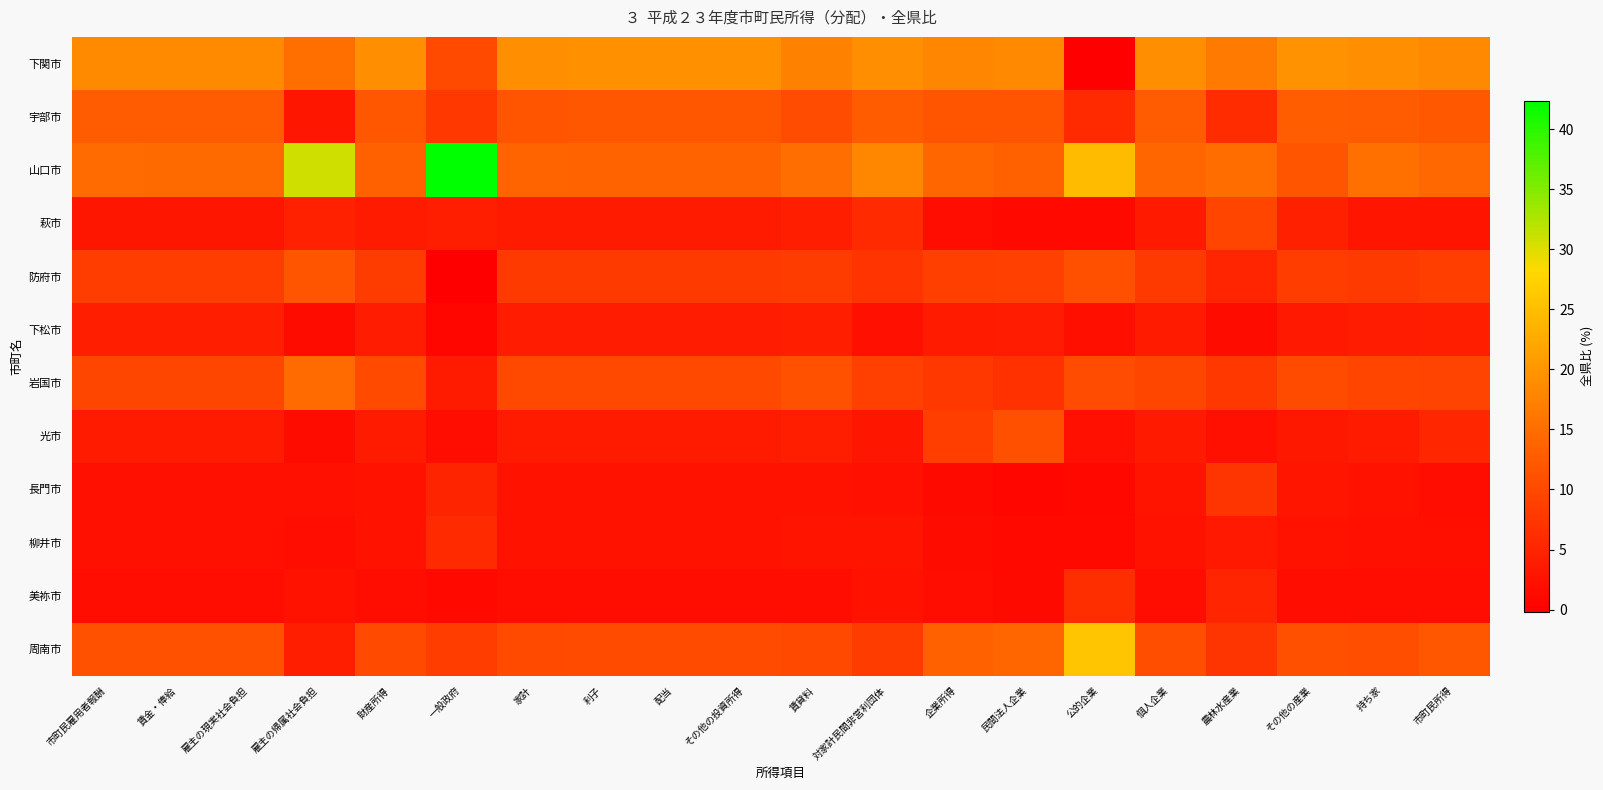

Reading left to right, extract all data points from this chart.

下関市: 市町民雇用者報酬=18.4	賃金・俸給=18.5	雇主の現実社会負担=18.4	雇主の帰属社会負担=15.2	財産所得=19.2	一般政府=10.2	家計=19.0	利子=19.3	配当=19.3	その他の投資所得=19.3	賃貸料=17.3	対家計民間非営利団体=19.1	企業所得=18.0	民間法人企業=18.4	公的企業=-0.2	個人企業=19.0	農林水産業=16.6	その他の産業=19.4	持ち家=18.9	市町民所得=18.4
宇部市: 市町民雇用者報酬=12.5	賃金・俸給=12.6	雇主の現実社会負担=12.6	雇主の帰属社会負担=3.1	財産所得=11.9	一般政府=7.6	家計=11.8	利子=12.0	配当=12.0	その他の投資所得=12.0	賃貸料=10.6	対家計民間非営利団体=12.7	企業所得=11.6	民間法人企業=11.5	公的企業=5.7	個人企業=12.5	農林水産業=6.1	その他の産業=12.9	持ち家=12.5	市町民所得=12.2
山口市: 市町民雇用者報酬=14.6	賃金・俸給=14.5	雇主の現実社会負担=14.5	雇主の帰属社会負担=30.7	財産所得=13.2	一般政府=42.4	家計=13.8	利子=13.6	配当=13.6	その他の投資所得=13.6	賃貸料=15.0	対家計民間非営利団体=18.2	企業所得=14.0	民間法人企業=13.4	公的企業=24.5	個人企業=14.1	農林水産業=14.9	その他の産業=11.6	持ち家=15.3	市町民所得=14.4
萩市: 市町民雇用者報酬=3.0	賃金・俸給=3.0	雇主の現実社会負担=3.0	雇主の帰属社会負担=4.6	財産所得=3.8	一般政府=4.2	家計=3.8	利子=3.7	配当=3.7	その他の投資所得=3.7	賃貸料=4.3	対家計民間非営利団体=5.7	企業所得=1.8	民間法人企業=1.1	公的企業=1.2	個人企業=3.5	農林水産業=9.5	その他の産業=4.3	持ち家=2.9	市町民所得=2.7
防府市: 市町民雇用者報酬=8.4	賃金・俸給=8.4	雇主の現実社会負担=8.4	雇主の帰属社会負担=11.5	財産所得=8.3	一般政府=-0.1	家計=8.1	利子=8.1	配当=8.1	その他の投資所得=8.1	賃貸料=8.1	対家計民間非営利団体=7.2	企業所得=8.7	民間法人企業=8.9	公的企業=11.0	個人企業=8.1	農林水産業=5.1	その他の産業=8.4	持ち家=8.1	市町民所得=8.5
下松市: 市町民雇用者報酬=4.2	賃金・俸給=4.2	雇主の現実社会負担=4.2	雇主の帰属社会負担=1.5	財産所得=3.9	一般政府=0.9	家計=3.9	利子=3.8	配当=3.8	その他の投資所得=3.8	賃貸料=4.3	対家計民間非営利団体=2.2	企業所得=3.8	民間法人企業=3.9	公的企業=2.0	個人企業=3.7	農林水産業=1.6	その他の産業=3.5	持ち家=4.0	市町民所得=4.1
岩国市: 市町民雇用者報酬=9.8	賃金・俸給=9.7	雇主の現実社会負担=9.7	雇主の帰属社会負担=14.8	財産所得=10.2	一般政府=3.8	家計=10.1	利子=9.9	配当=9.9	その他の投資所得=9.9	賃貸料=11.2	対家計民間非営利団体=8.9	企業所得=7.8	民間法人企業=6.8	公的企業=10.5	個人企業=9.8	農林水産業=7.7	その他の産業=10.4	持ち家=9.5	市町民所得=9.2
光市: 市町民雇用者報酬=3.8	賃金・俸給=3.8	雇主の現実社会負担=3.8	雇主の帰属社会負担=1.6	財産所得=3.8	一般政府=1.9	家計=3.7	利子=3.7	配当=3.7	その他の投資所得=3.7	賃貸料=4.1	対家計民間非営利団体=3.1	企業所得=8.6	民間法人企業=11.1	公的企業=2.2	個人企業=3.5	農林水産業=2.2	その他の産業=3.2	持ち家=3.7	市町民所得=5.1
長門市: 市町民雇用者報酬=2.2	賃金・俸給=2.2	雇主の現実社会負担=2.2	雇主の帰属社会負担=2.3	財産所得=2.5	一般政府=4.8	家計=2.6	利子=2.6	配当=2.6	その他の投資所得=2.6	賃貸料=2.3	対家計民間非営利団体=2.1	企業所得=1.3	民間法人企業=0.8	公的企業=1.1	個人企業=2.7	農林水産業=7.3	その他の産業=3.0	持ち家=2.4	市町民所得=1.9
柳井市: 市町民雇用者報酬=2.2	賃金・俸給=2.2	雇主の現実社会負担=2.2	雇主の帰属社会負担=2.0	財産所得=2.4	一般政府=5.6	家計=2.4	利子=2.4	配当=2.4	その他の投資所得=2.4	賃貸料=2.6	対家計民間非営利団体=2.7	企業所得=1.6	民間法人企業=1.3	公的企業=1.3	個人企業=2.4	農林水産業=3.4	その他の産業=2.5	持ち家=2.2	市町民所得=2.0
美祢市: 市町民雇用者報酬=1.8	賃金・俸給=1.8	雇主の現実社会負担=1.7	雇主の帰属社会負担=2.5	財産所得=2.0	一般政府=1.3	家計=1.9	利子=1.9	配当=1.9	その他の投資所得=1.9	賃貸料=1.8	対家計民間非営利団体=2.3	企業所得=1.7	民間法人企業=1.4	公的企業=6.3	個人企業=2.0	農林水産業=5.0	その他の産業=1.9	持ち家=1.8	市町民所得=1.8
周南市: 市町民雇用者報酬=11.2	賃金・俸給=11.3	雇主の現実社会負担=11.3	雇主の帰属社会負担=4.2	財産所得=10.3	一般政府=8.3	家計=10.3	利子=10.3	配当=10.3	その他の投資所得=10.3	賃貸料=10.0	対家計民間非営利団体=8.2	企業所得=13.4	民間法人企業=14.0	公的企業=25.8	個人企業=10.7	農林水産業=7.4	その他の産業=11.0	持ち家=10.6	市町民所得=11.8